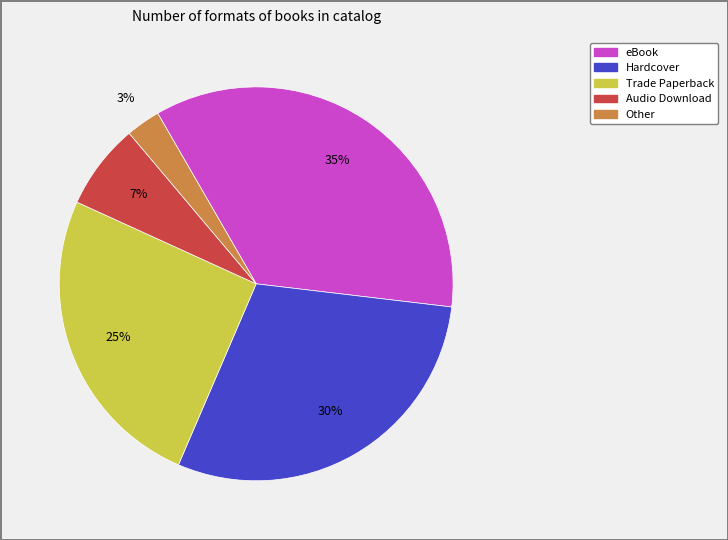

Which slice is the smallest?

Other